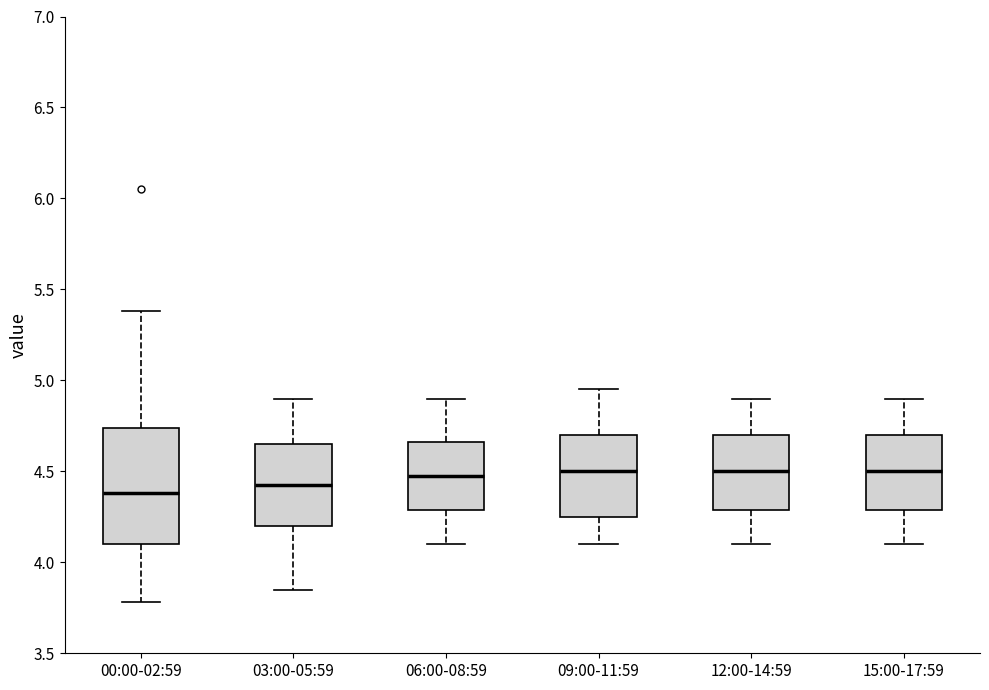

Reading left to right, read every box against the y-axis: the position of its median line, the range the box covers, and the ends of its whiskers. The values are not printed on the chart, so give them approximately, as read against the axis.

00:00-02:59: median 4.40, box 4.10 to 4.75, whiskers 3.80 to 5.40
03:00-05:59: median 4.45, box 4.20 to 4.65, whiskers 3.85 to 4.90
06:00-08:59: median 4.50, box 4.30 to 4.65, whiskers 4.10 to 4.90
09:00-11:59: median 4.50, box 4.25 to 4.70, whiskers 4.10 to 4.95
12:00-14:59: median 4.50, box 4.30 to 4.70, whiskers 4.10 to 4.90
15:00-17:59: median 4.50, box 4.30 to 4.70, whiskers 4.10 to 4.90